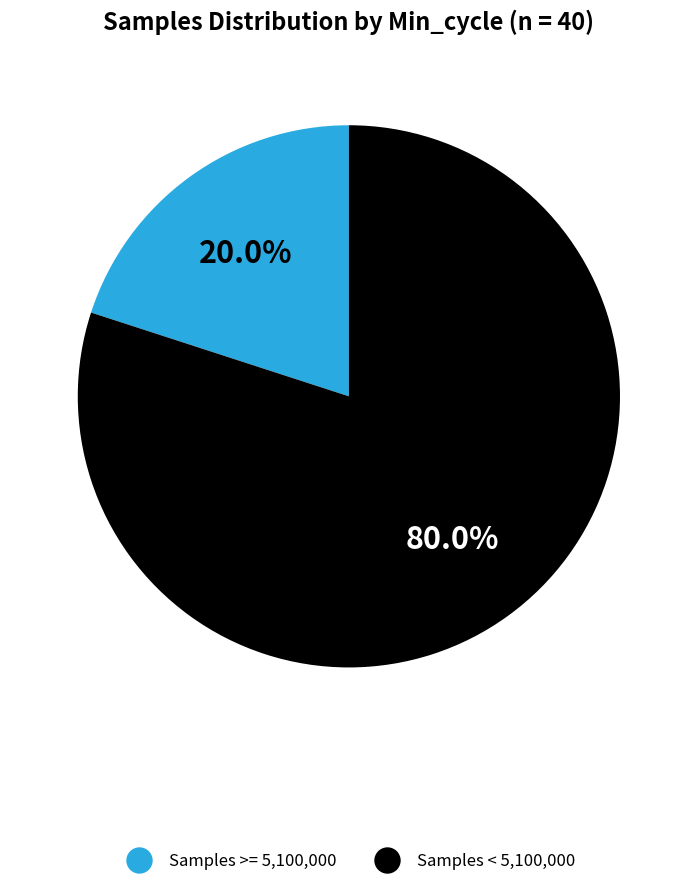

Between Samples >= 5,100,000 and Samples < 5,100,000, which is larger?

Samples < 5,100,000